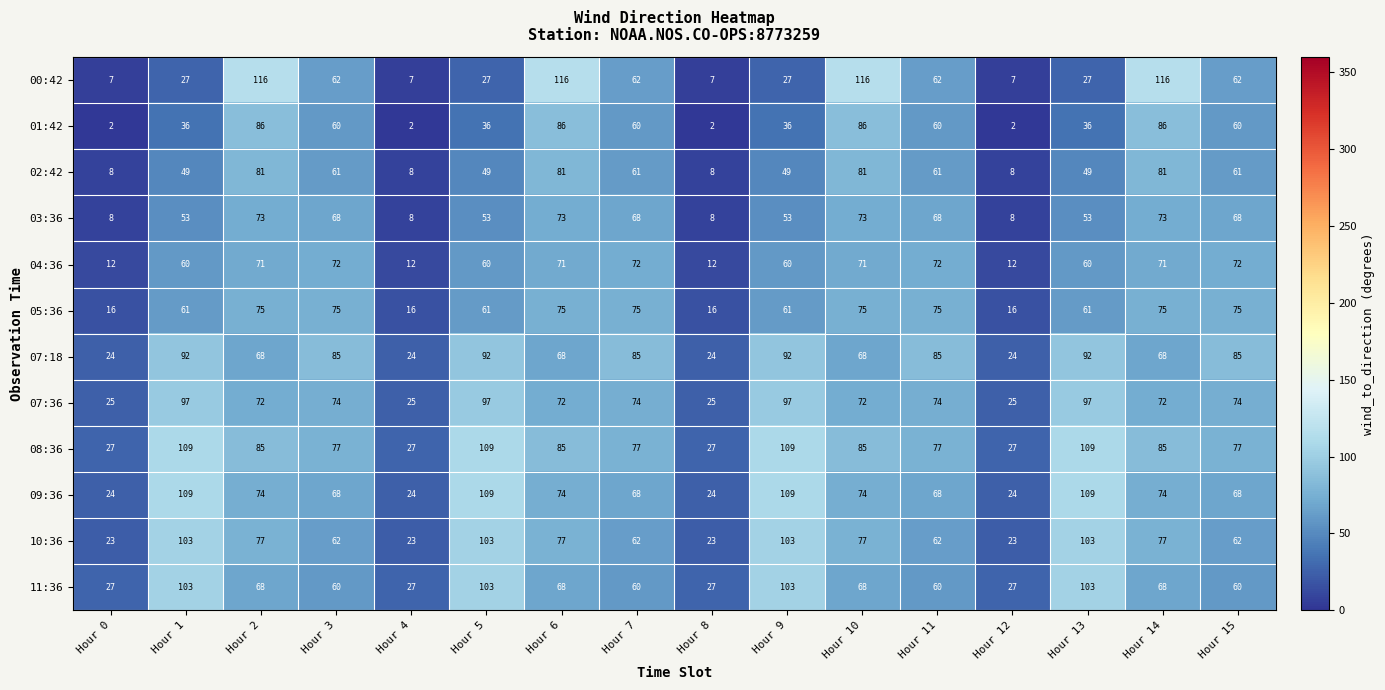

What is the maximum value shown in the chart?

116